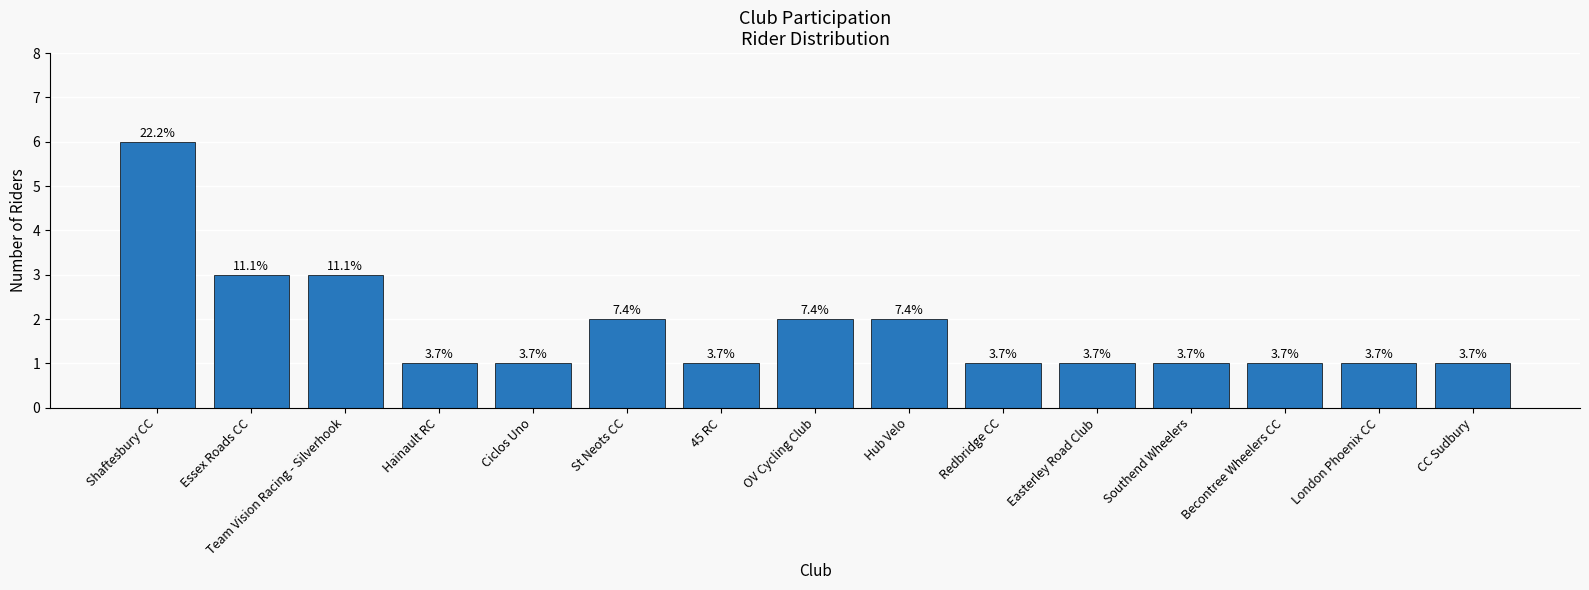

What is the greatest value displayed?

6